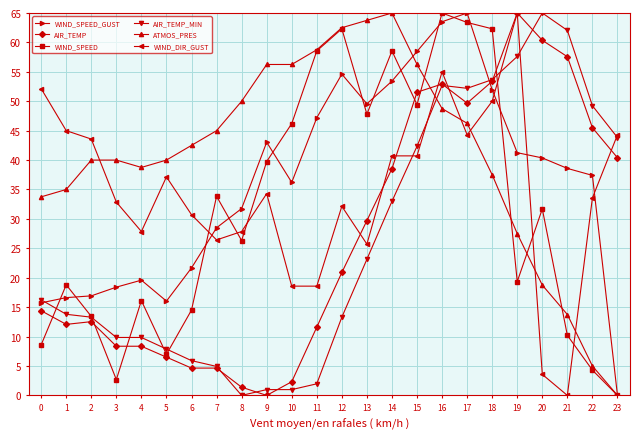

What is the value of the AIR_TEMP_MIN point at the 2nd from the left?

13.8